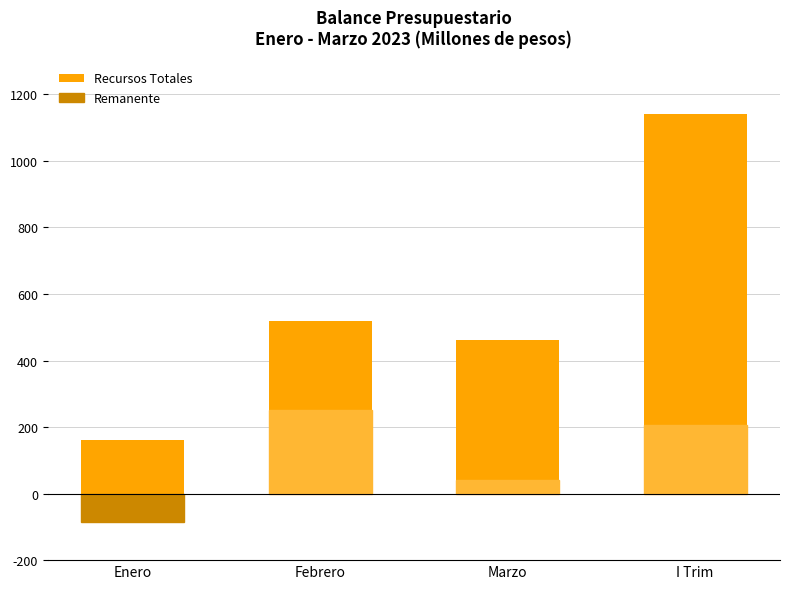

How many bars are there in each group?

2